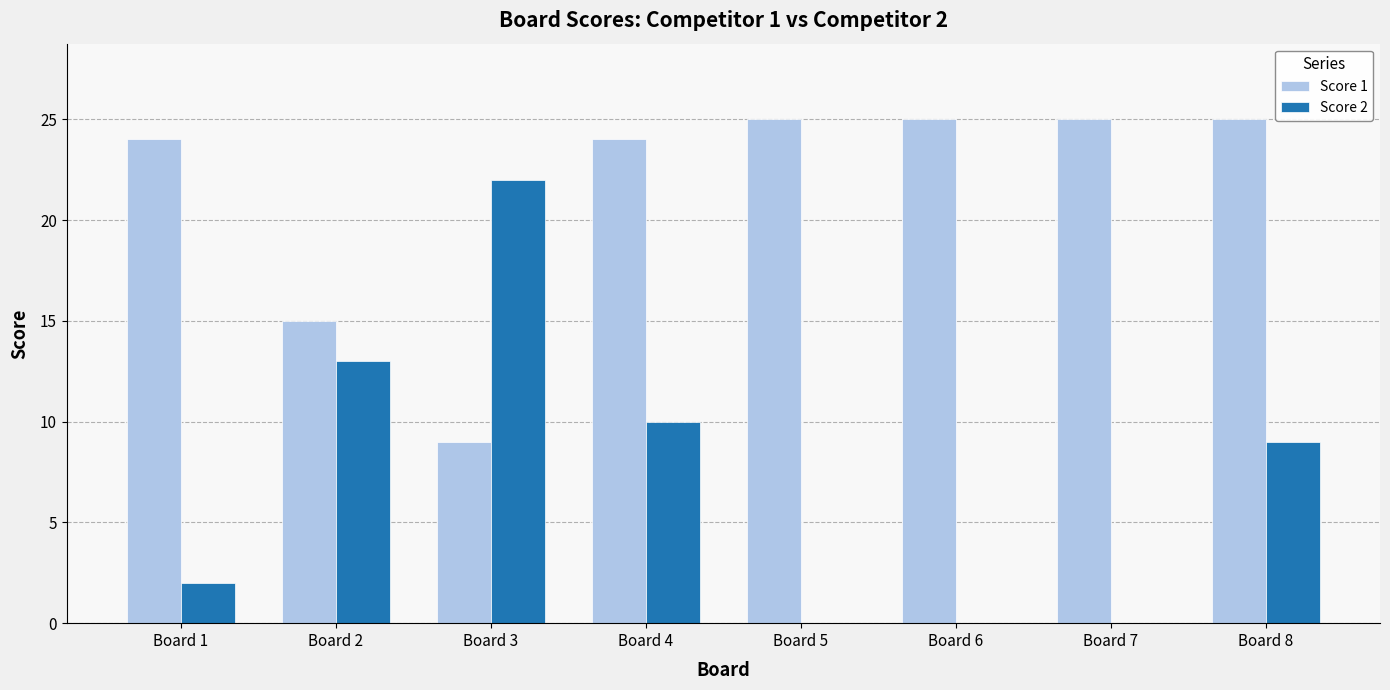

Count the number of categories in the chart.

8